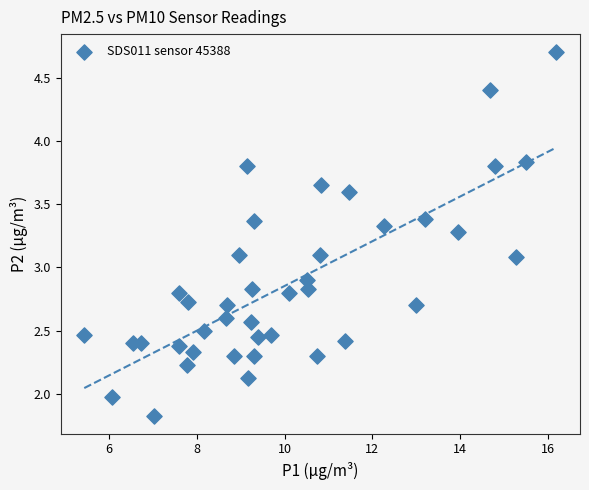

What is the range of Y values (max minus min)?

2.9